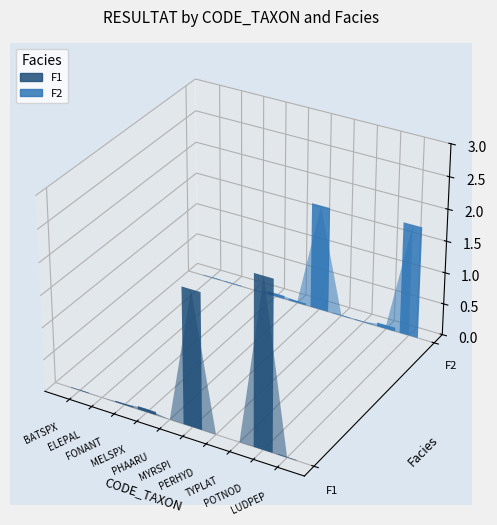

How many data points does each series have?

10